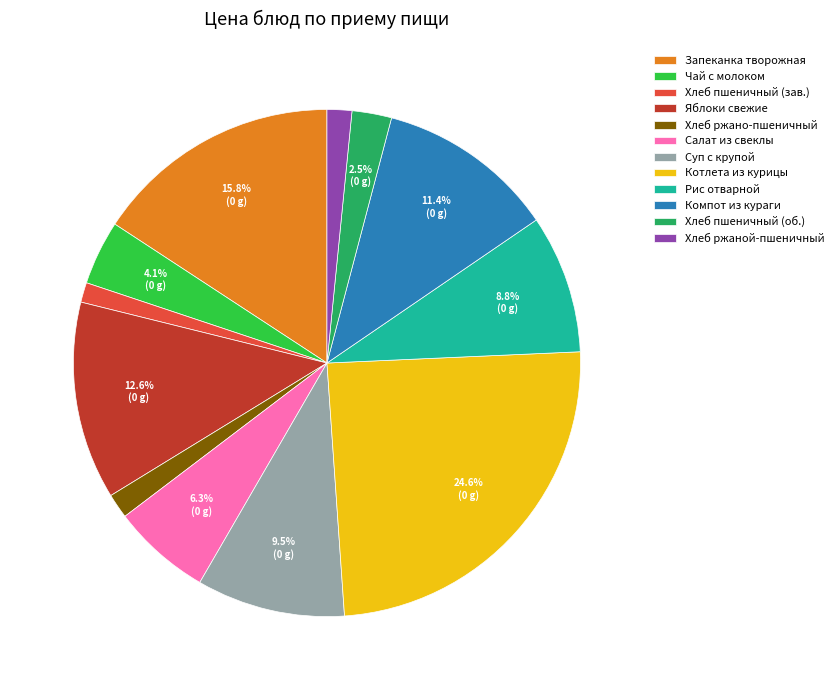

What is the largest slice in the pie chart?

Котлета из курицы